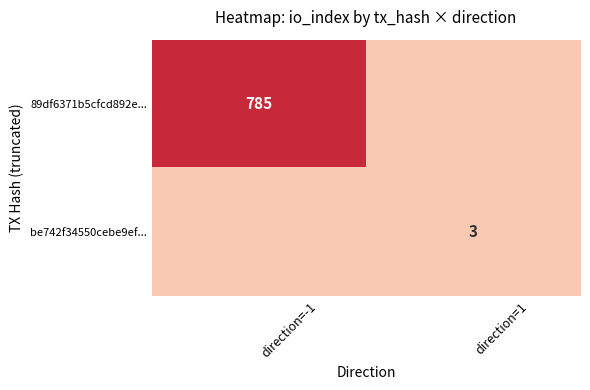

At how many categories does at least one series exceed 751?

1